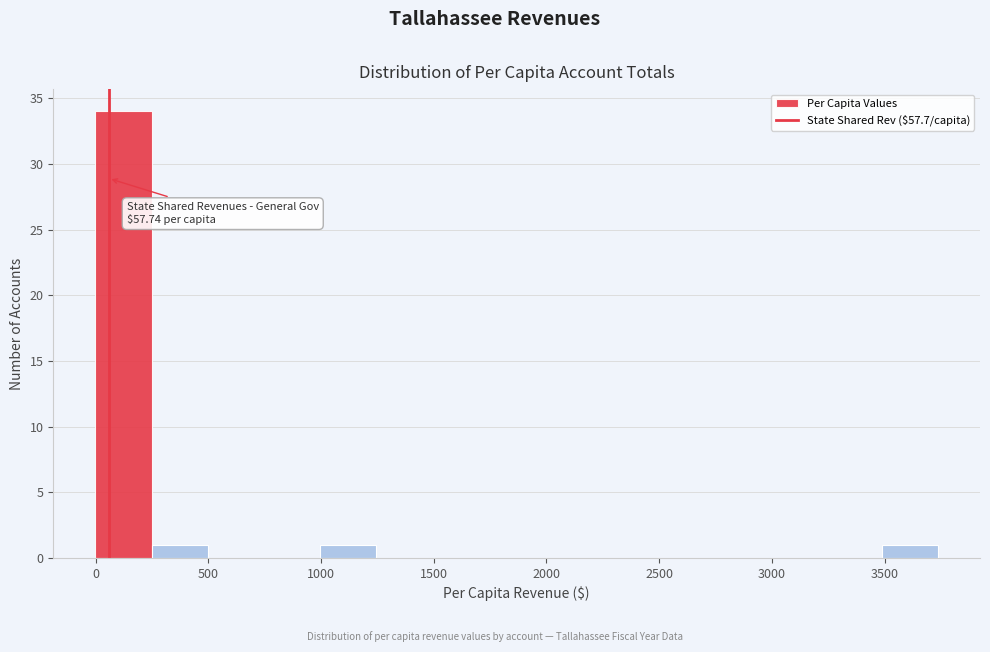

Over which range of the x-axis is the bar tallest?

0 to 250